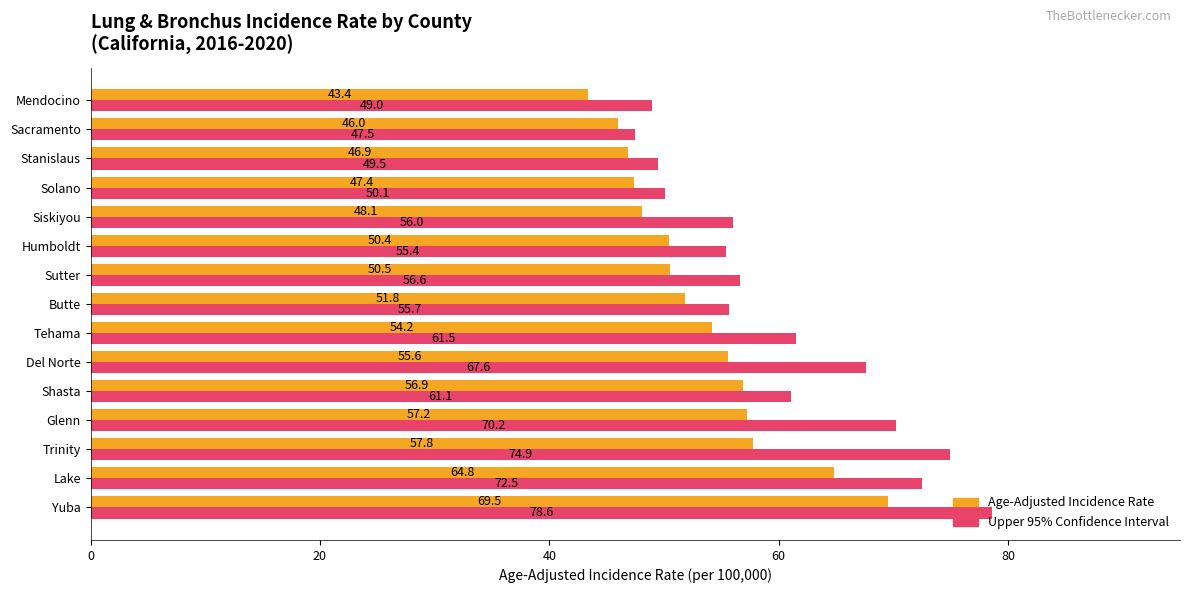

What is the maximum value shown in the chart?

78.6